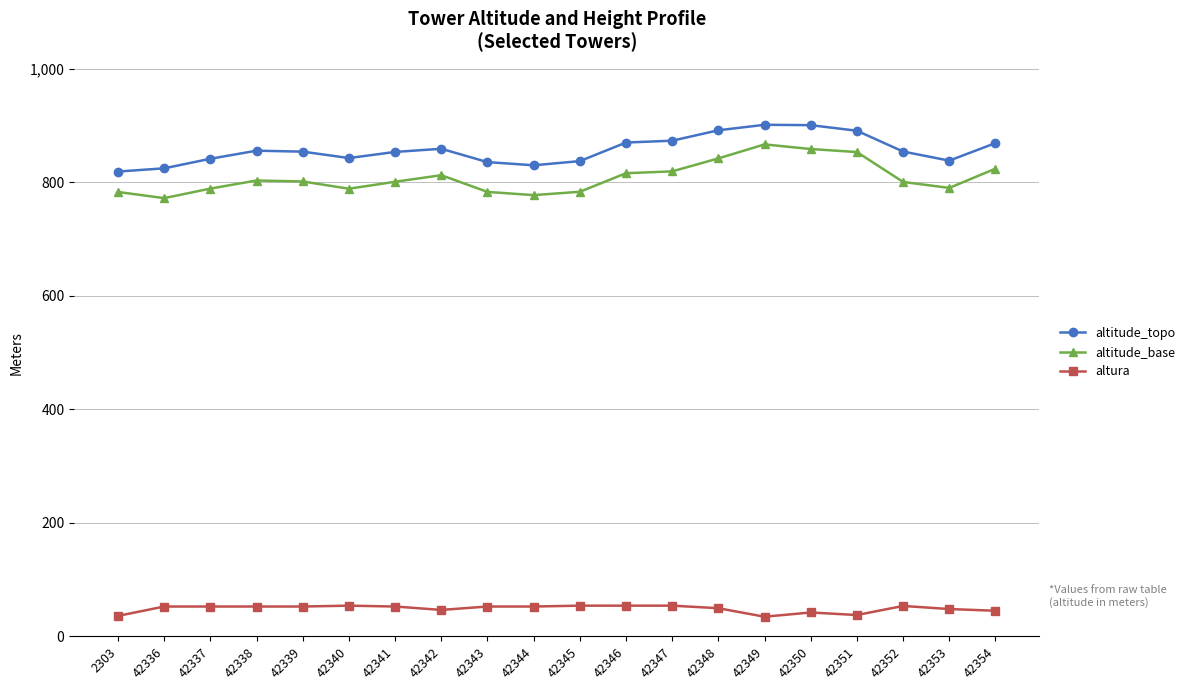

At how many categories does at least one series exceed 54?

20